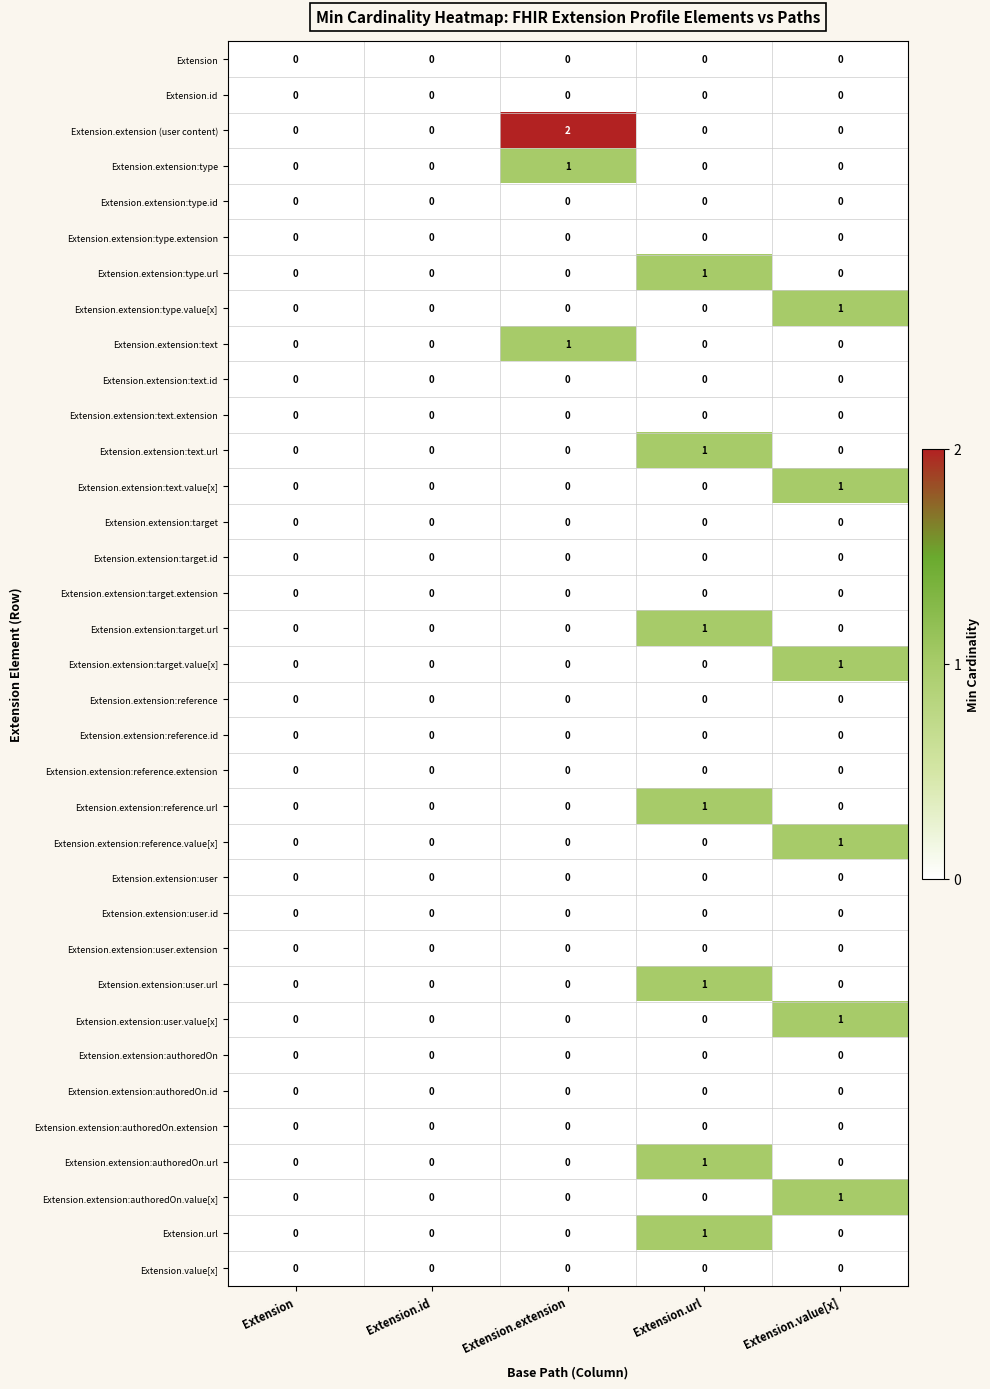

Which series has the widest spread of values?

Extension.extension (user content)